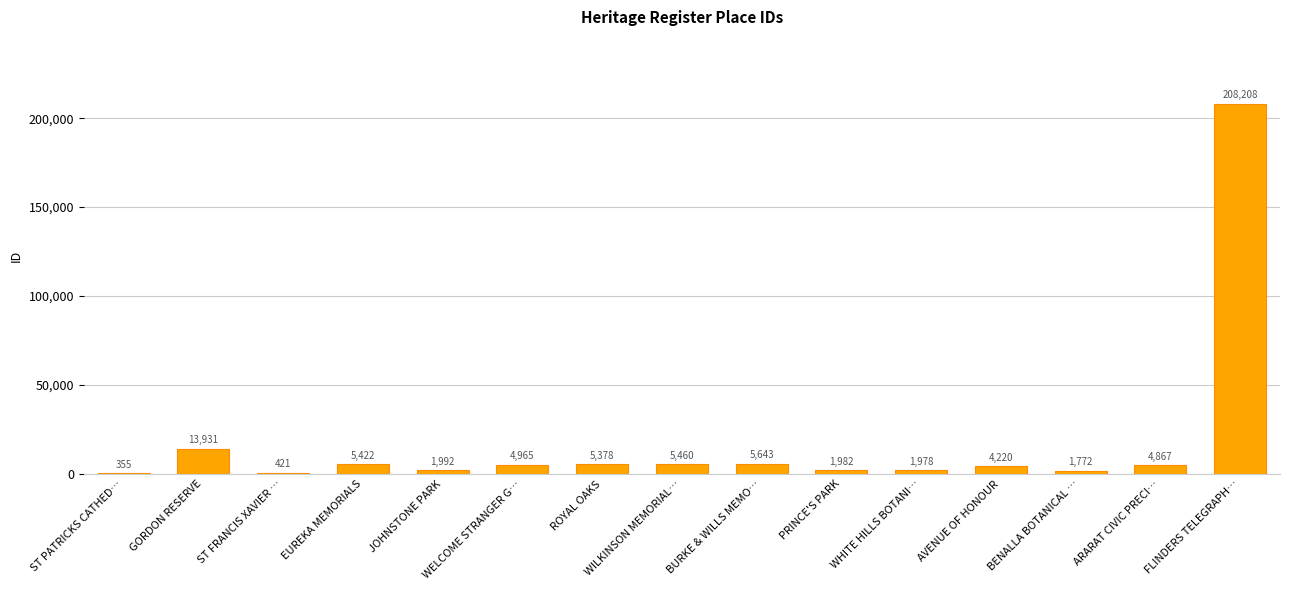

What is the maximum value shown in the chart?

208208